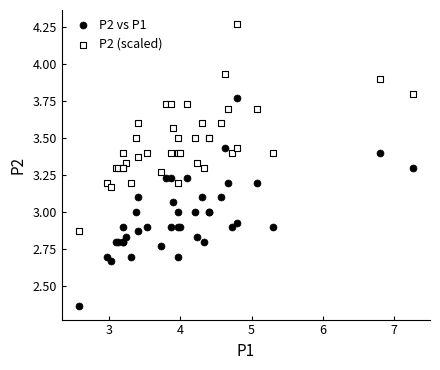

Which series contains the highest Y value?

P2 (scaled)